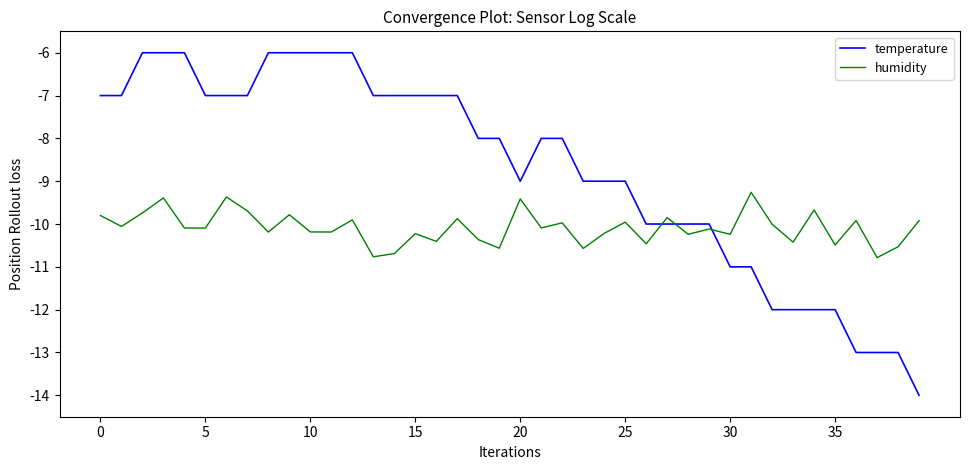

Rank the series by their average value, from lowest to highest.

humidity, temperature